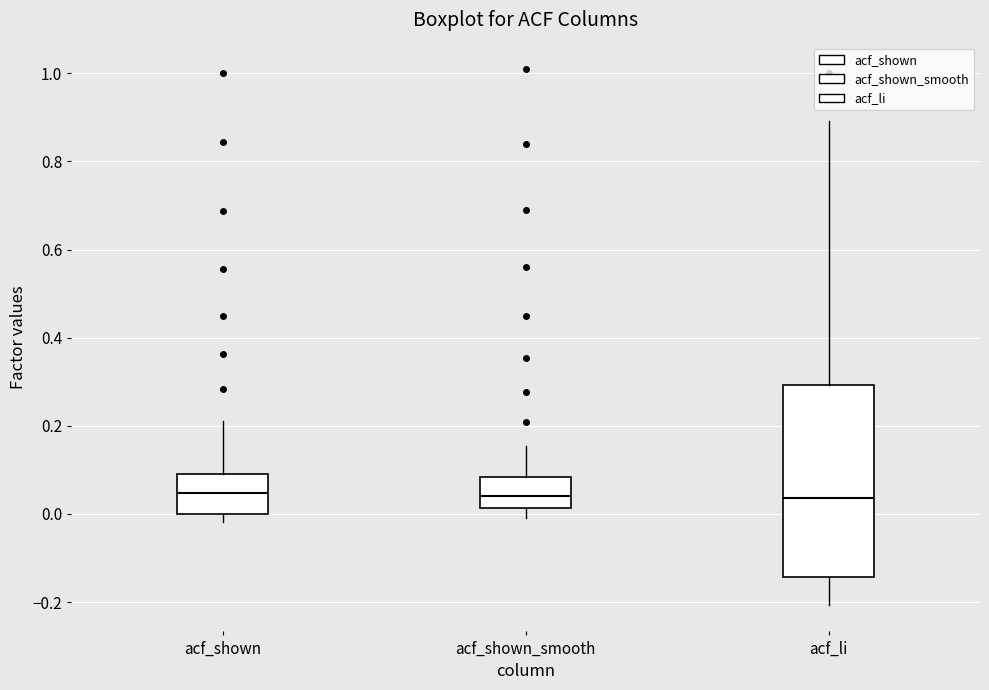

Which box is the tallest, from its lower edge to its upper edge?

acf_li